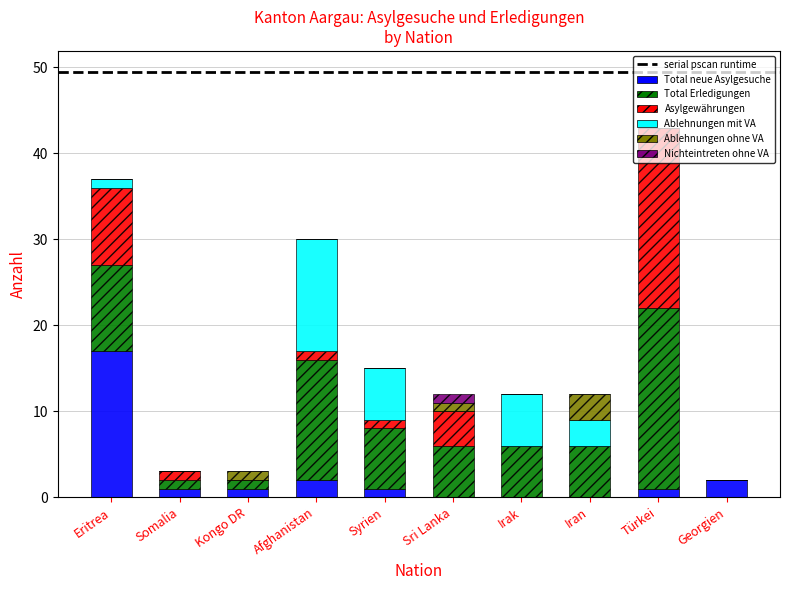

How many data points does each series have?

10